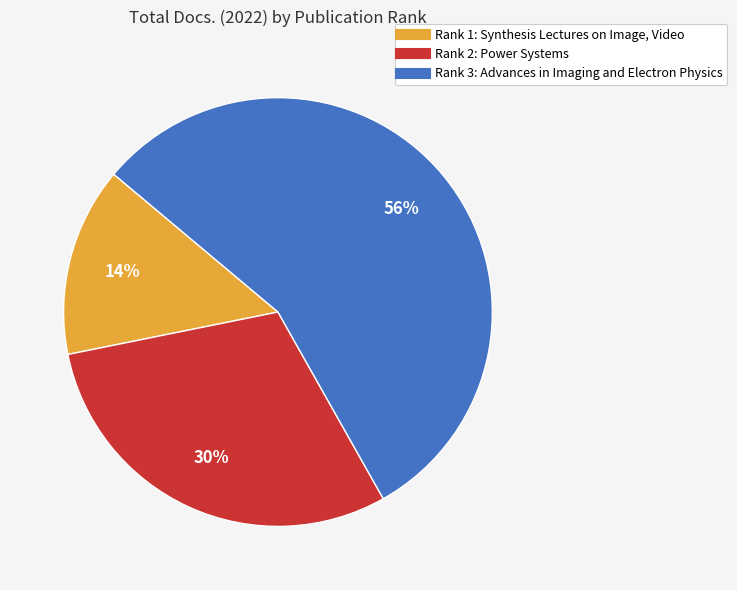

To the nearest percent, what is the combined percentage of Rank 2: Power Systems and Rank 1: Synthesis Lectures on Image, Video?

44%